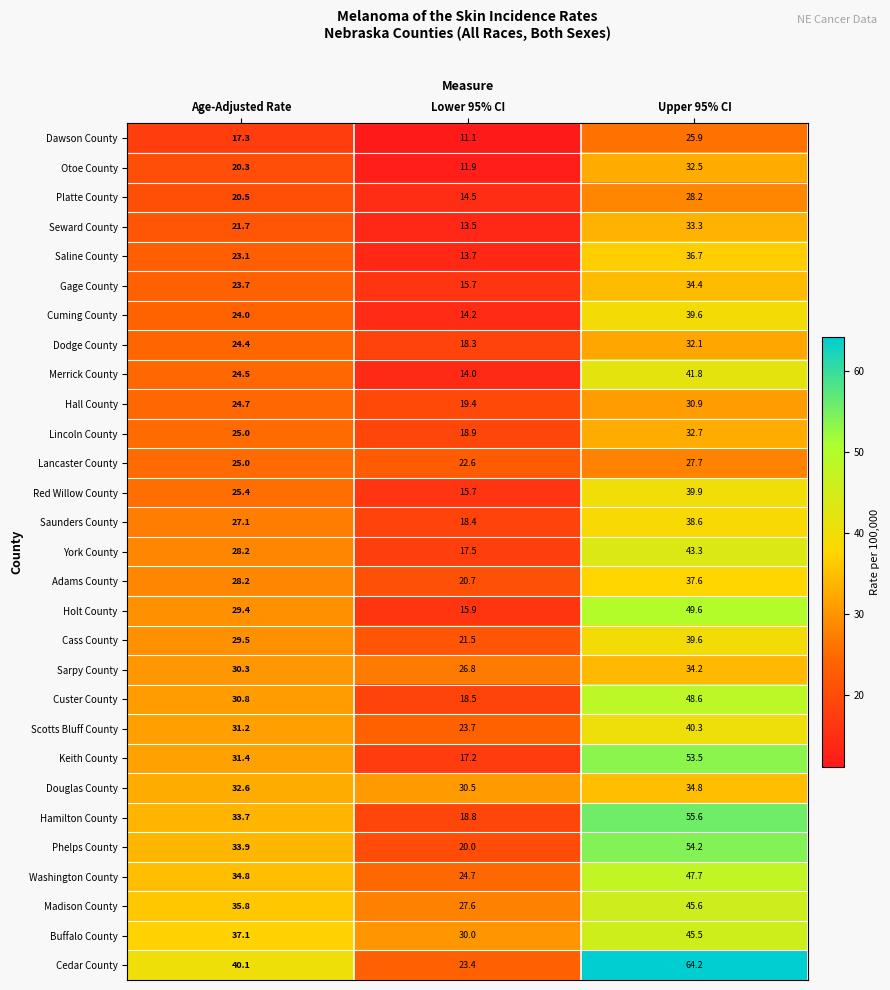

Which series changed the most between Age-Adjusted Rate and Upper 95% CI?

Cedar County